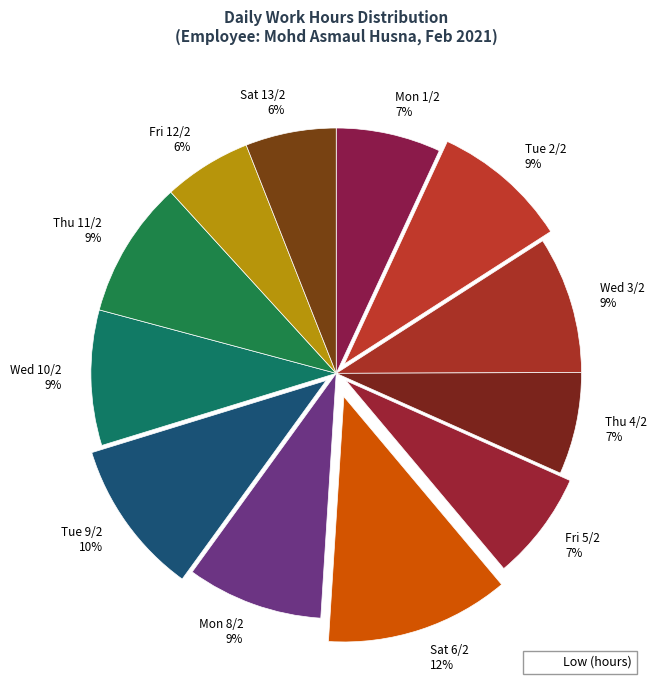

Is it true that Wed 10/2 is 9% of the pie?

True